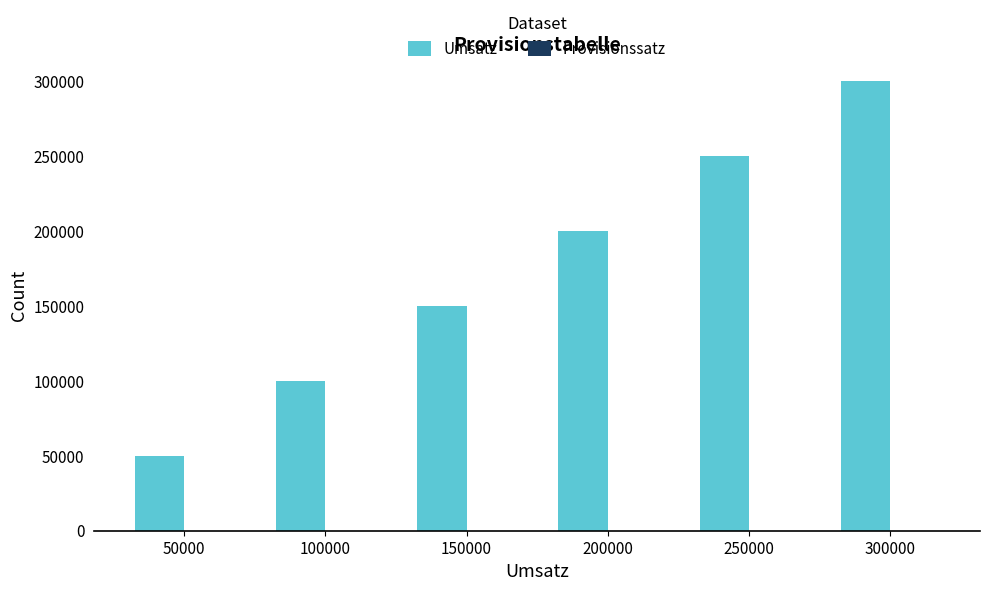

Which series changed the most between 200000 and 300000?

Umsatz